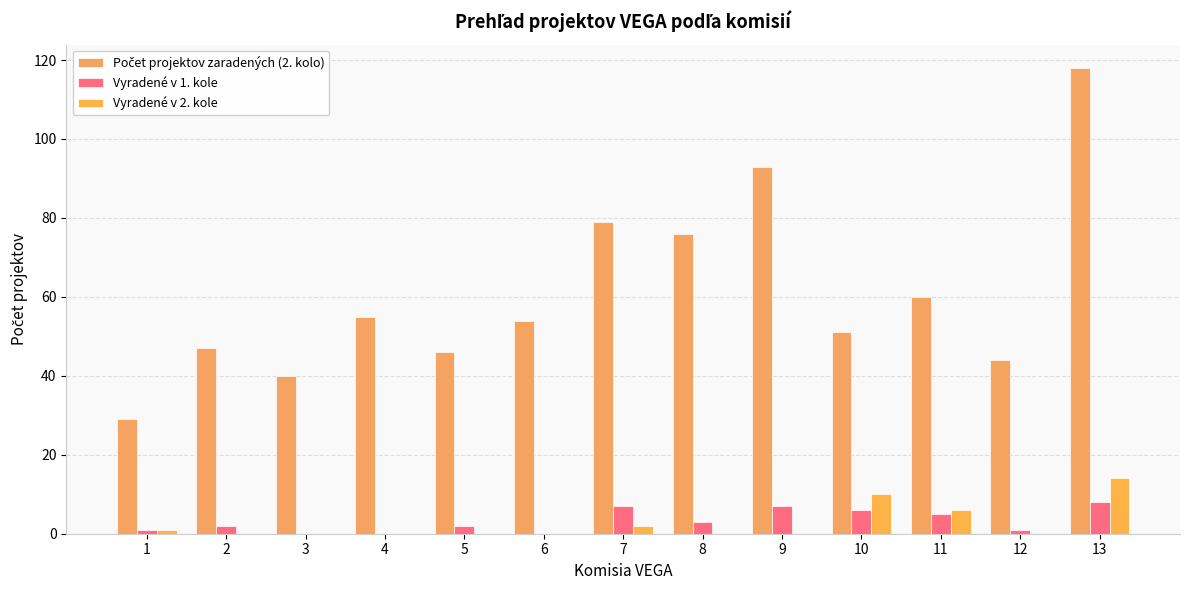

List the series in order of their peak value, lowest first.

Vyradené v 1. kole, Vyradené v 2. kole, Počet projektov zaradených (2. kolo)